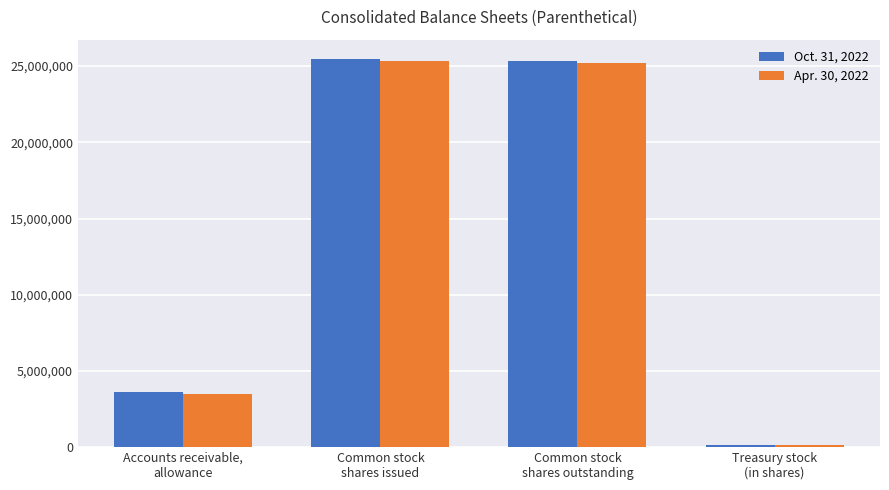

At Accounts receivable,
allowance, list the series in order from largest to smallest.

Oct. 31, 2022, Apr. 30, 2022